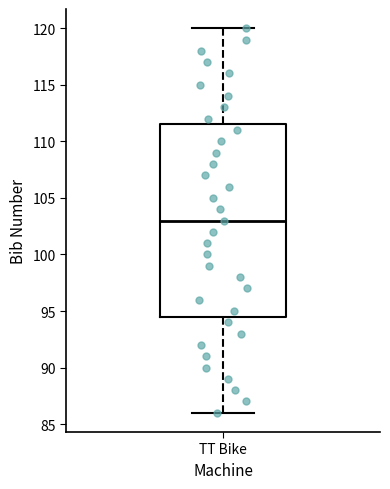

Where does the lower whisker of the box for TT Bike end on the y-axis? The values are not printed on the chart, so give them approximately, as read against the axis.

86.0